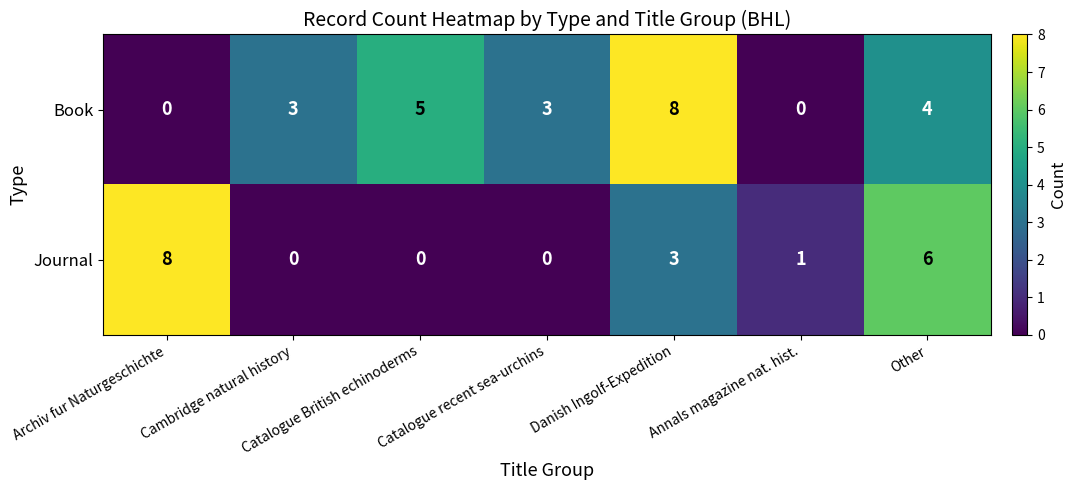

What is the difference between the maximum and minimum values in the Book series?

8